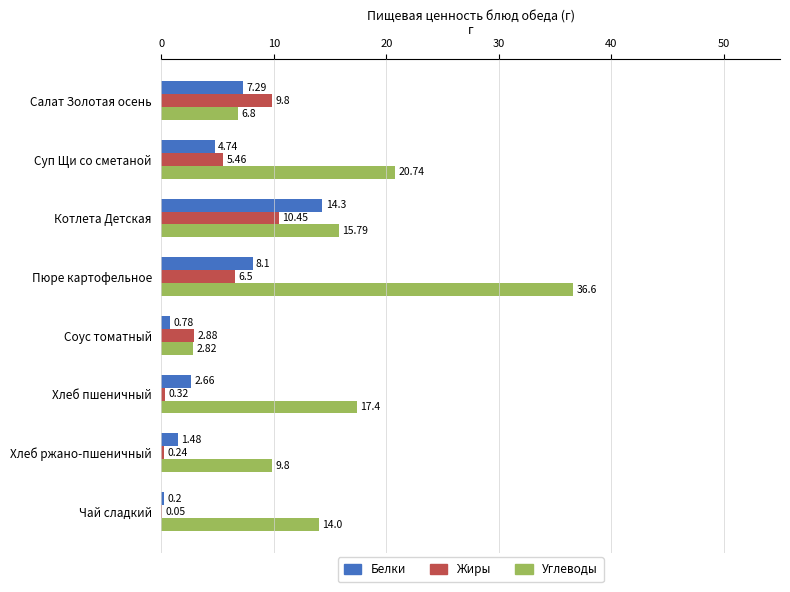

Which series changed the most between Суп Щи со сметаной and Хлеб пшеничный?

Жиры